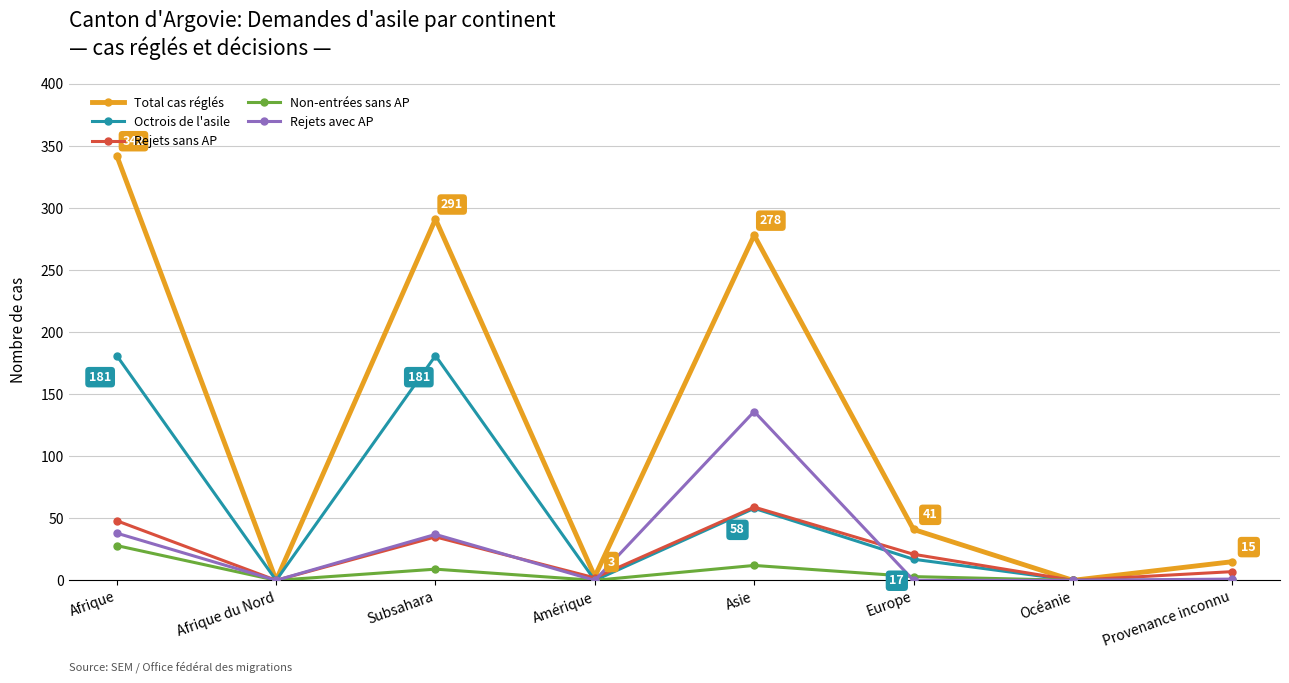

Which series has the widest spread of values?

Total cas réglés